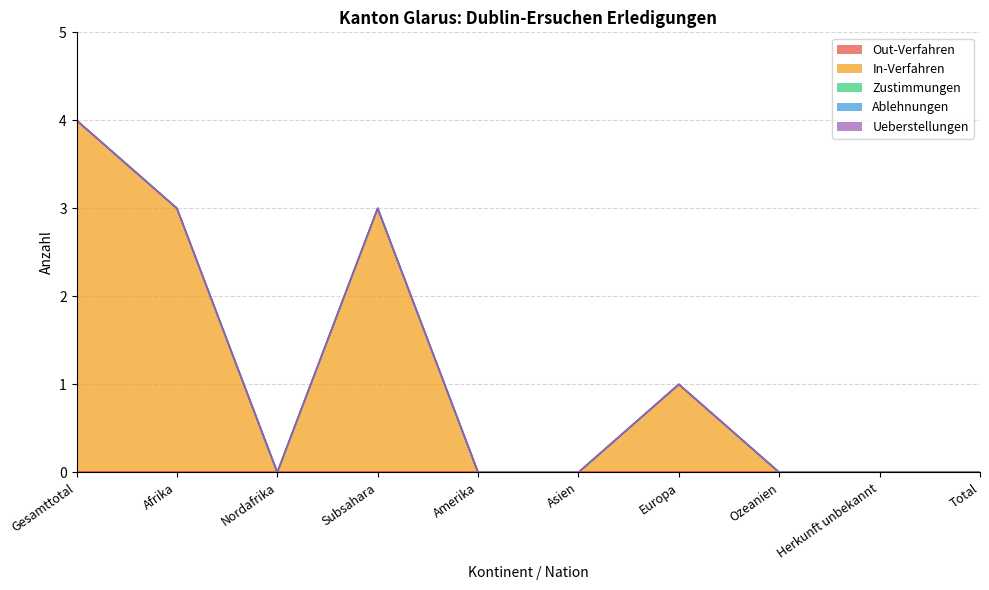

The Out-Verfahren series shows 0 at Total. True or false?

True